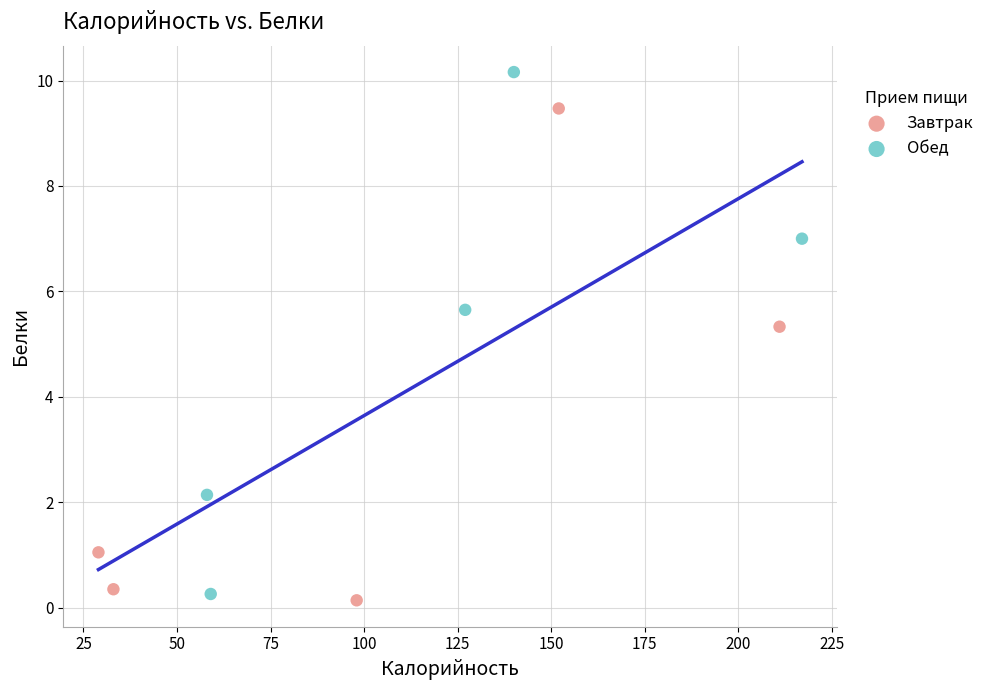

What are all the series names shown in the legend?

Завтрак, Обед